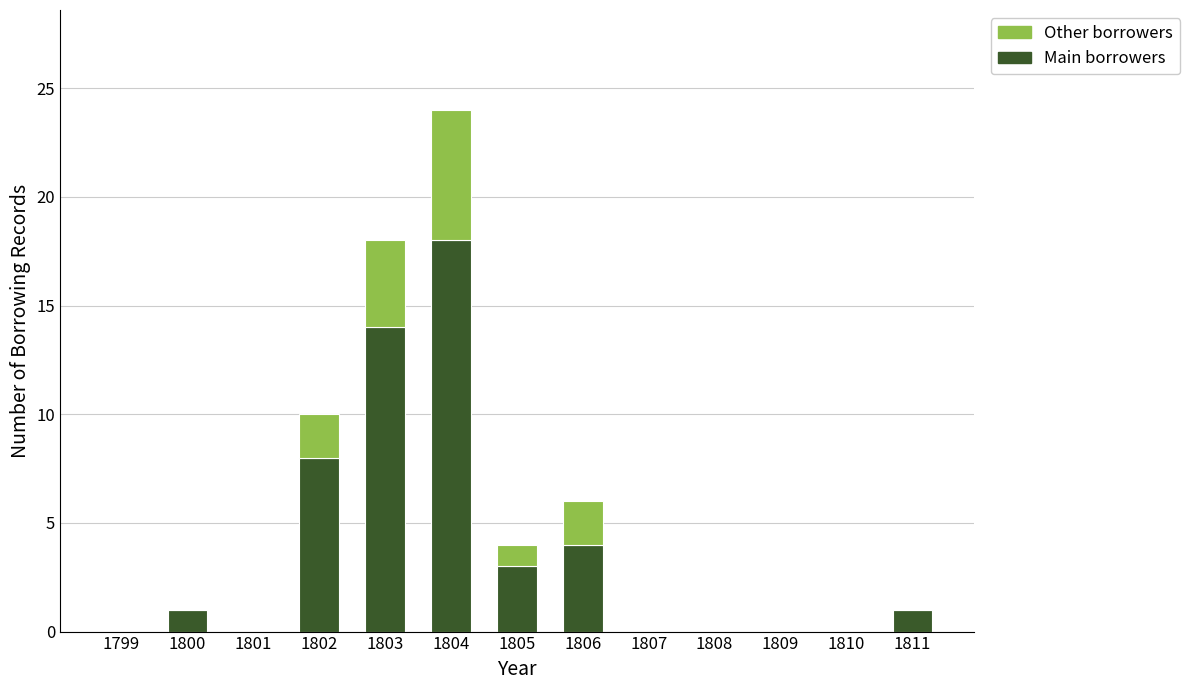

At which label does Main borrowers reach its peak?

1804